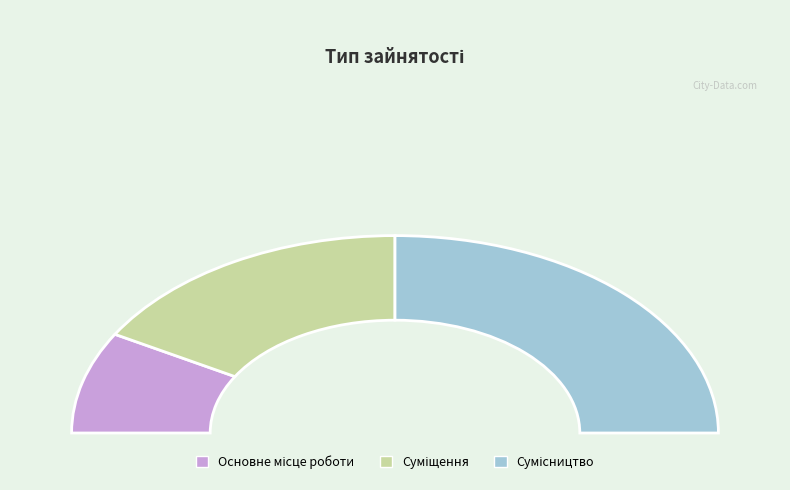

Which slice is the smallest?

Основне місце роботи